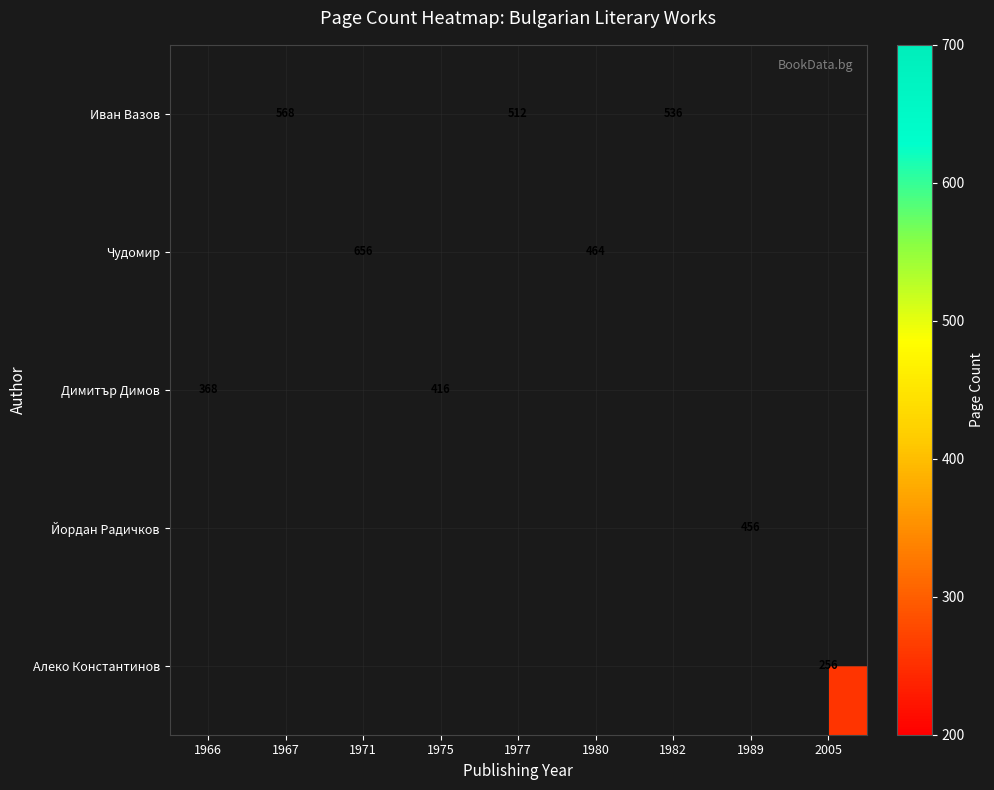

How many series are shown in this chart?

5